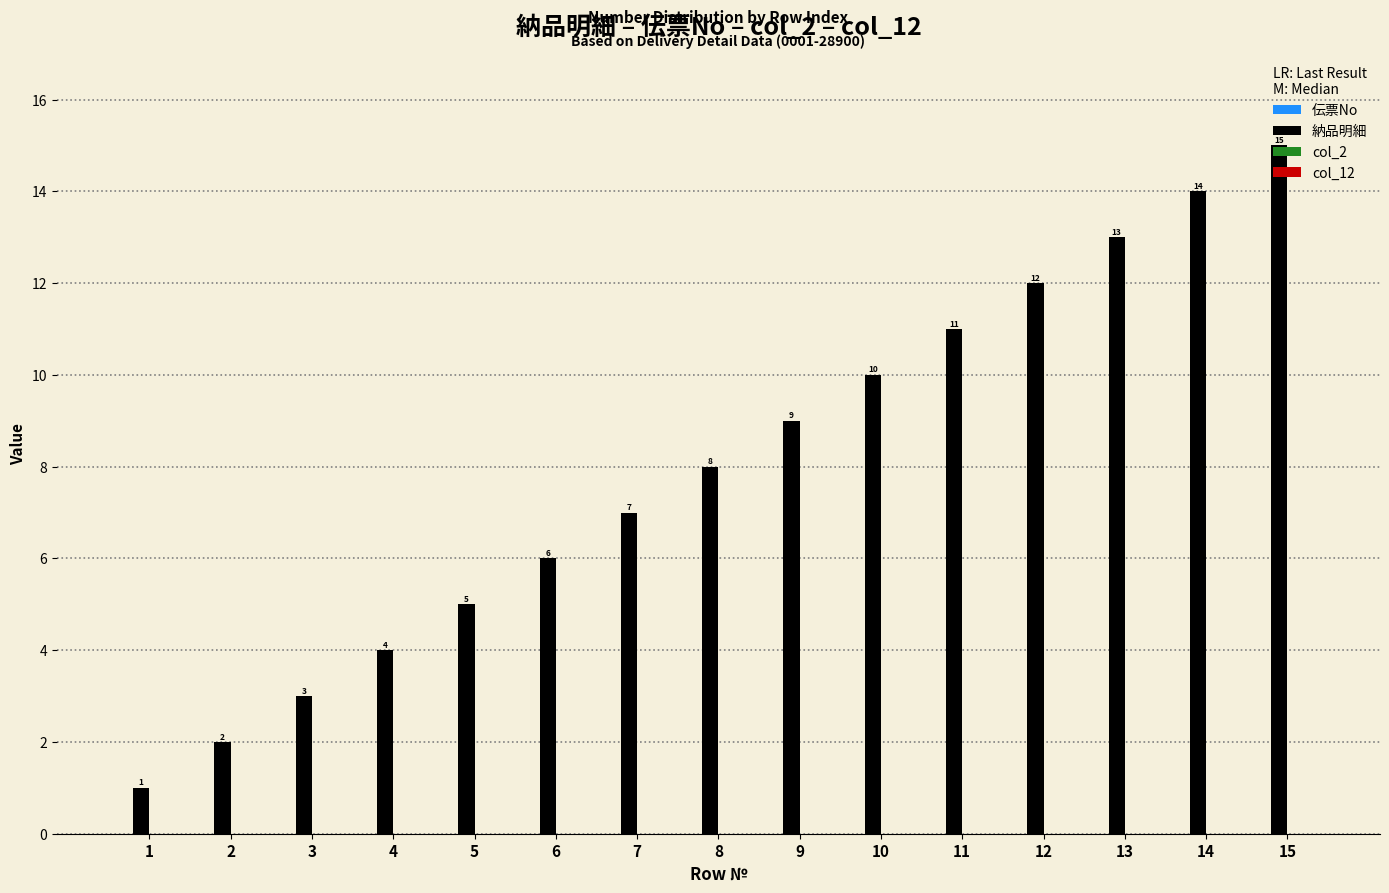

How many bars are there in total?

15